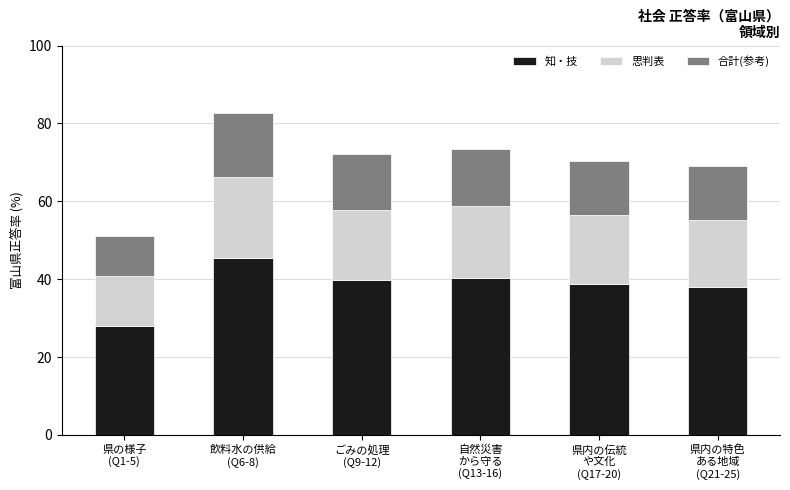

At which label does 知・技 reach its minimum?

県の様子
(Q1-5)